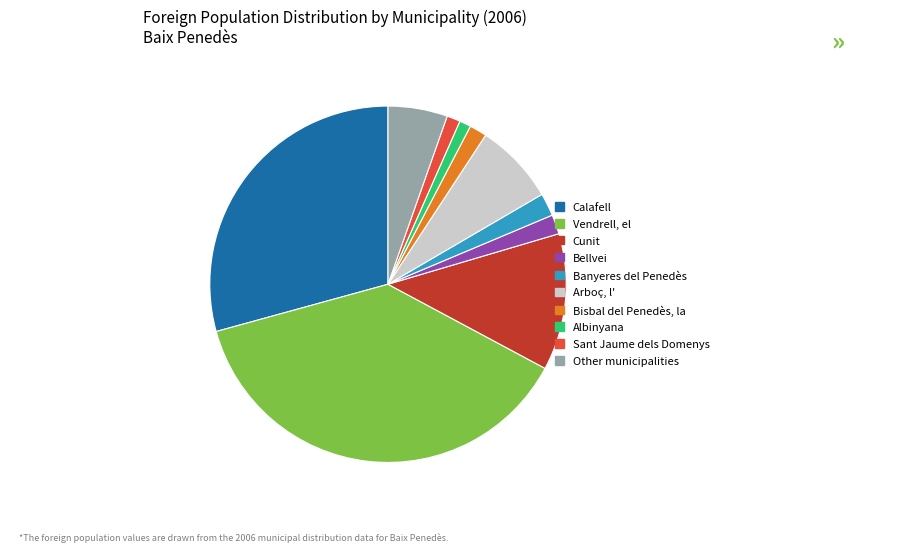

Is the sum of Sant Jaume dels Domenys and Vendrell, el greater than half?

No